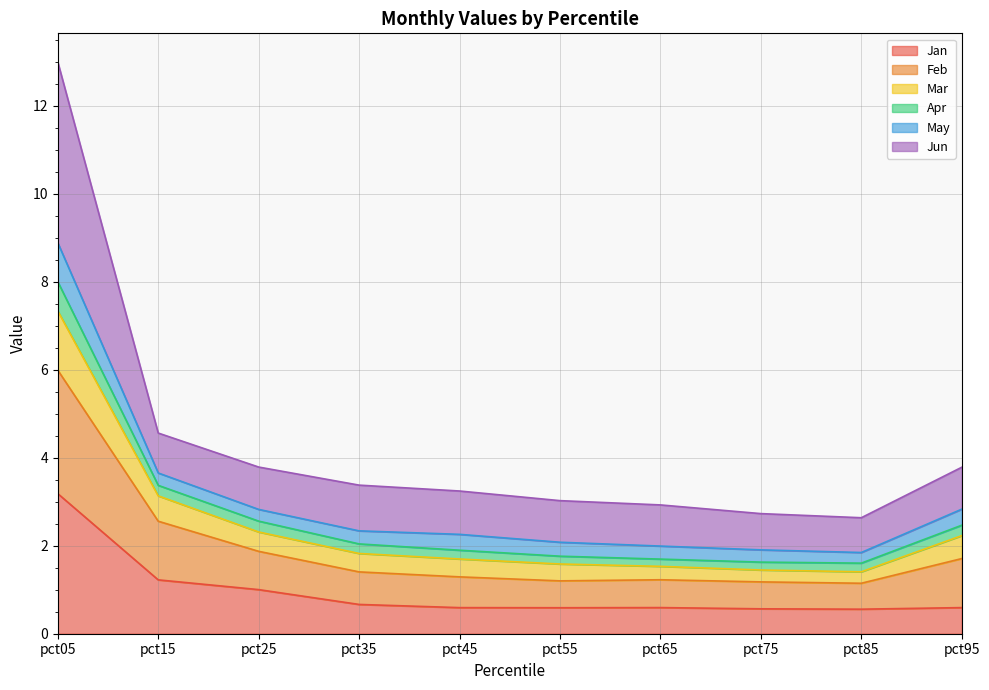

What is the lowest value of the Jan series?

0.6